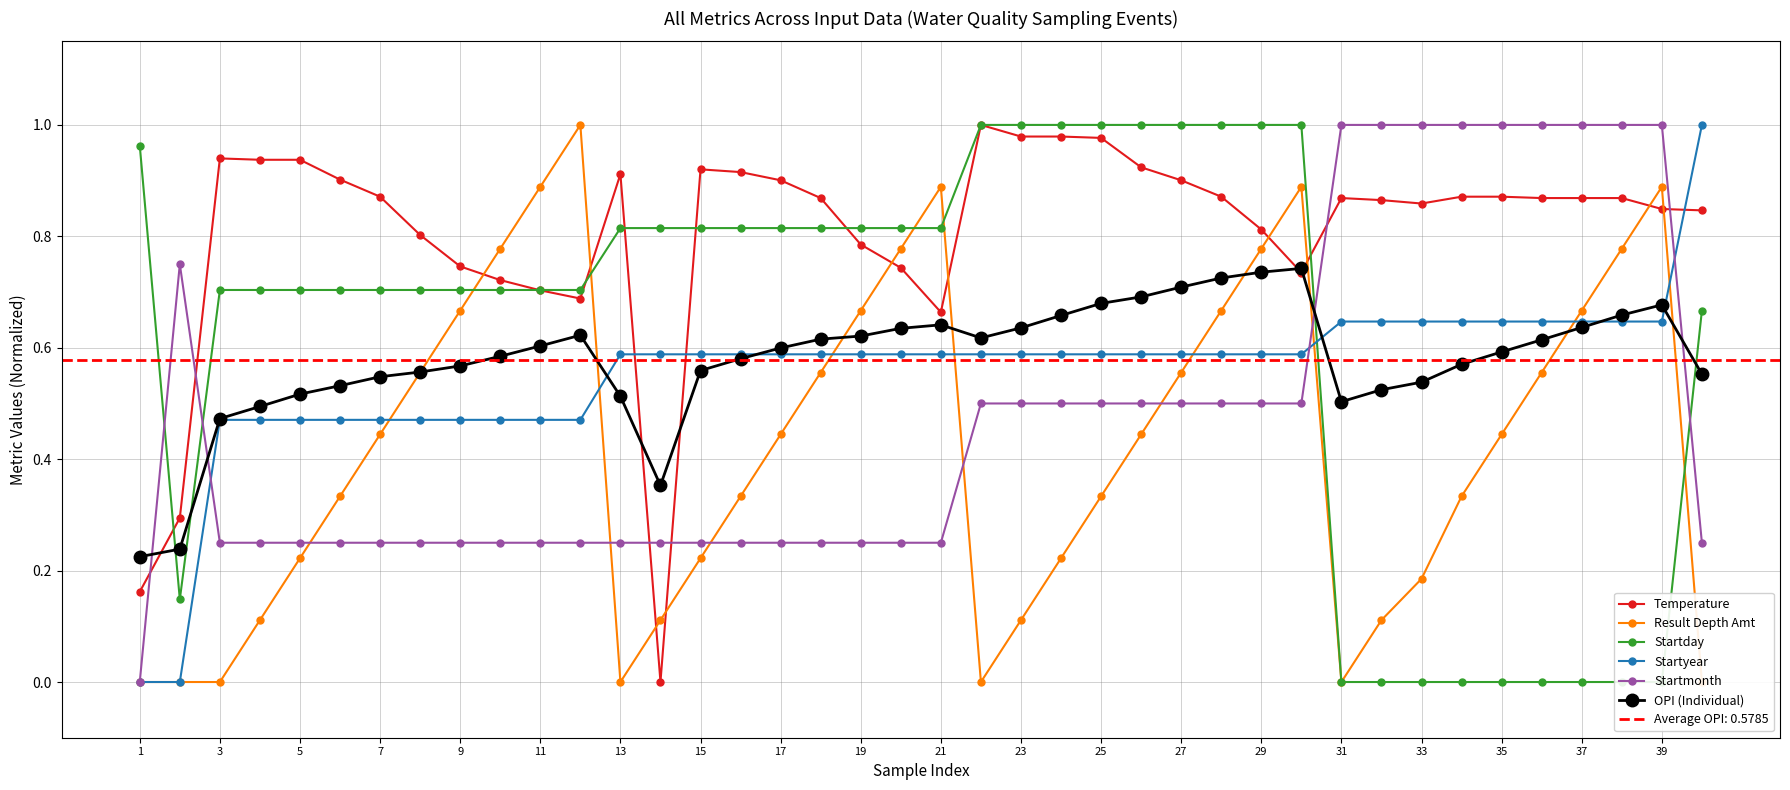

Is the value of Startyear at 37 greater than the value of Startmonth at 3?

Yes